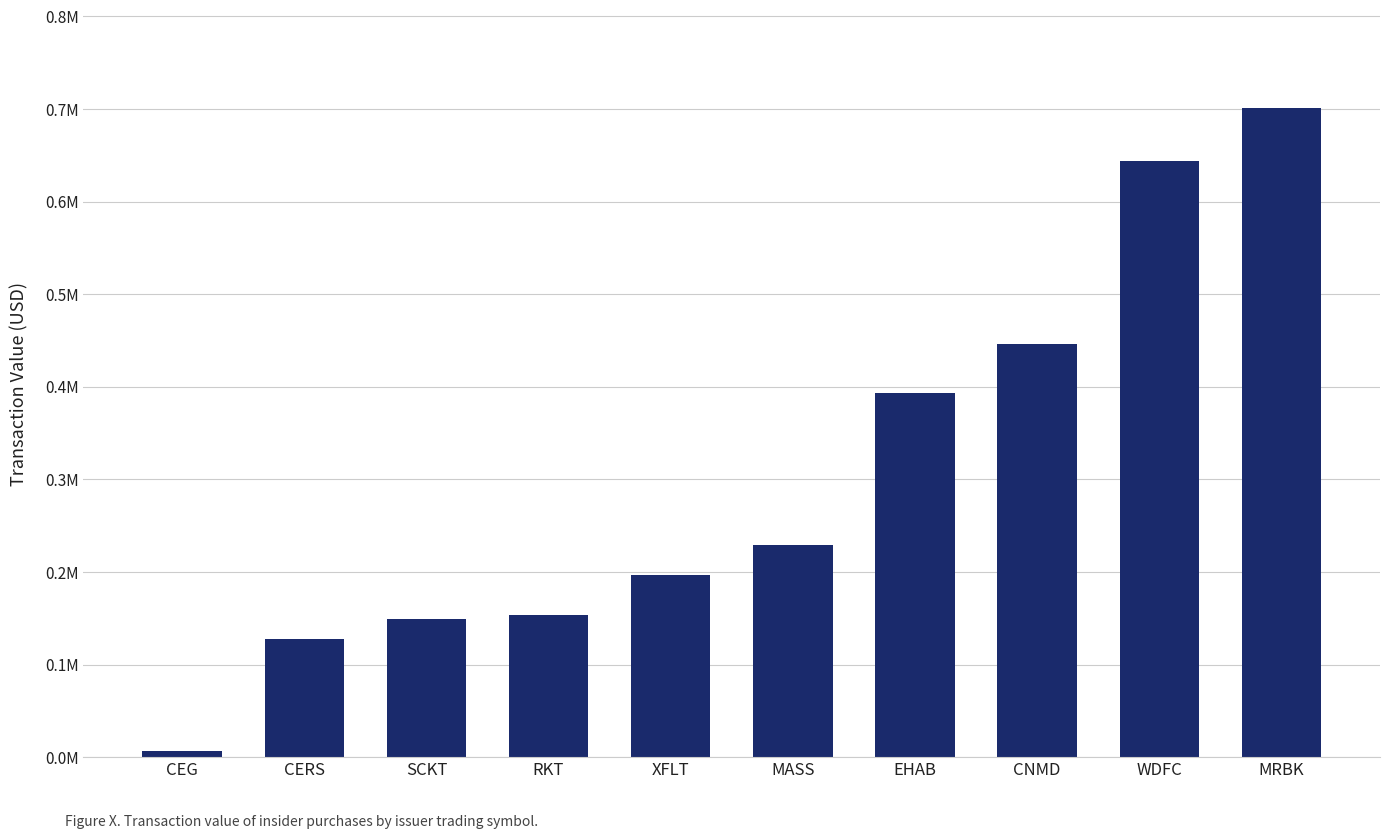

Are the bars horizontal?

No